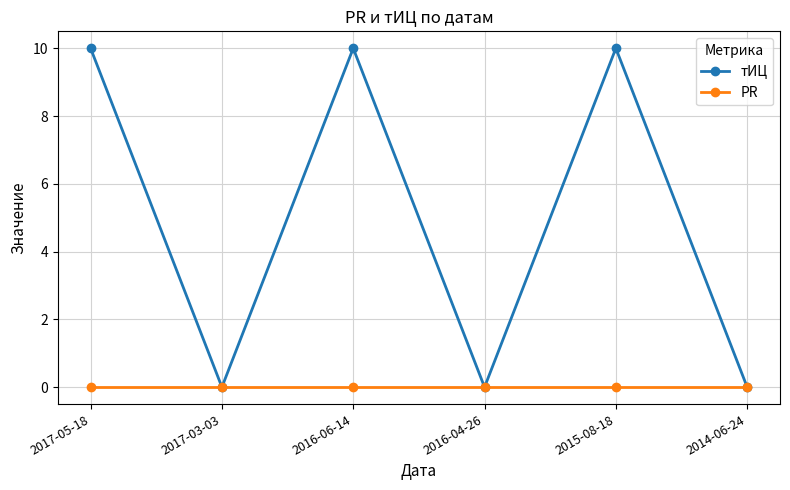

Is the value of тИЦ at 2016-06-14 greater than the value of PR at 2014-06-24?

Yes